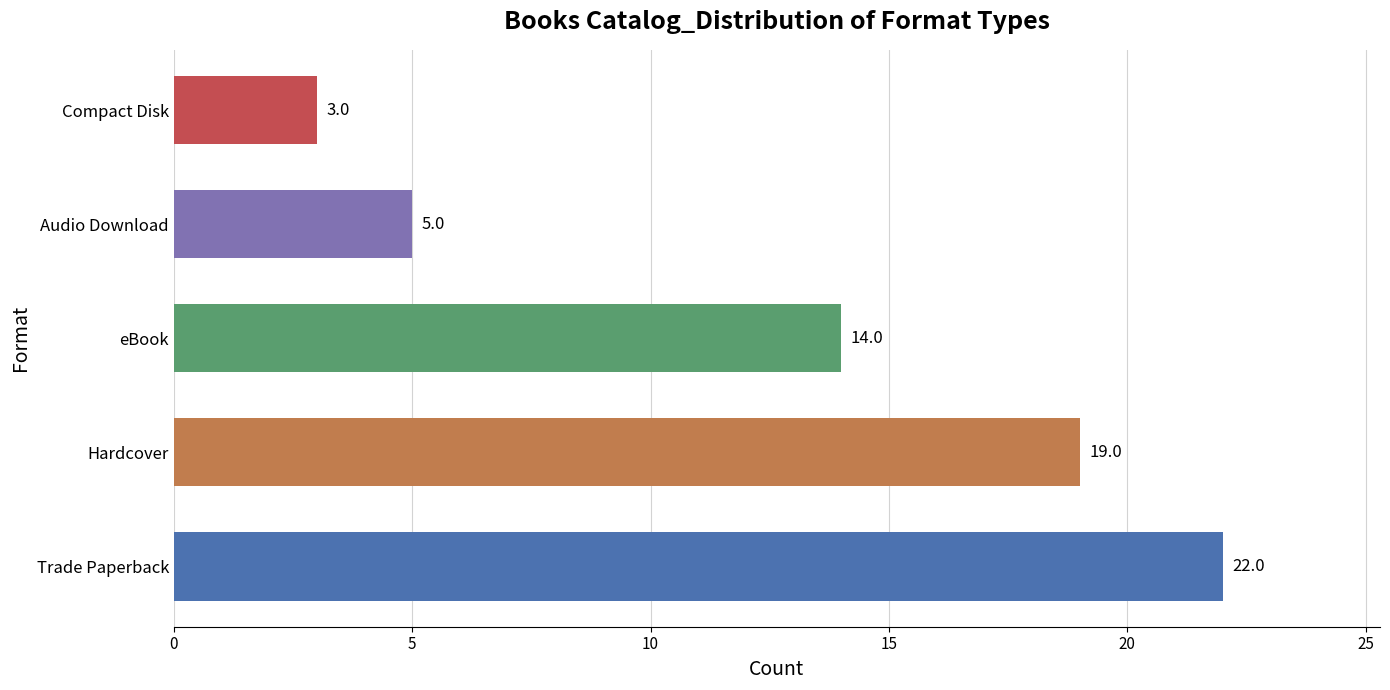

Where is the data nearest to the value 12?

eBook